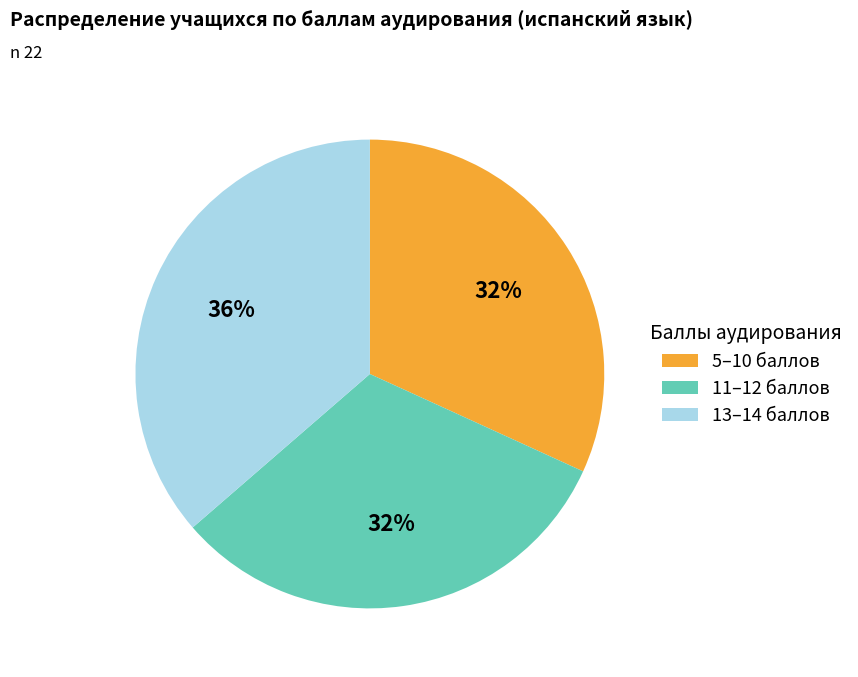

Is there any slice that represents more than half of the pie?

No